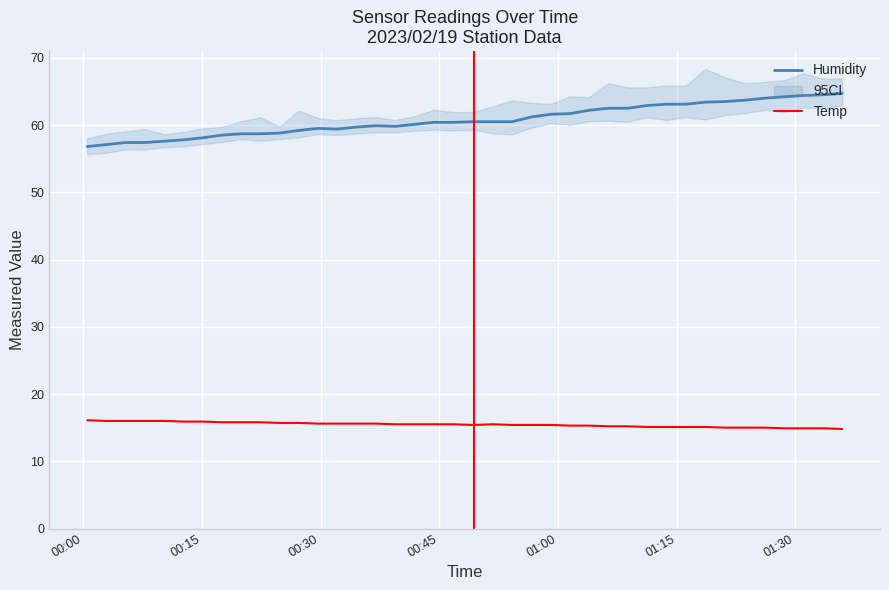

Which series has the widest spread of values?

Humidity